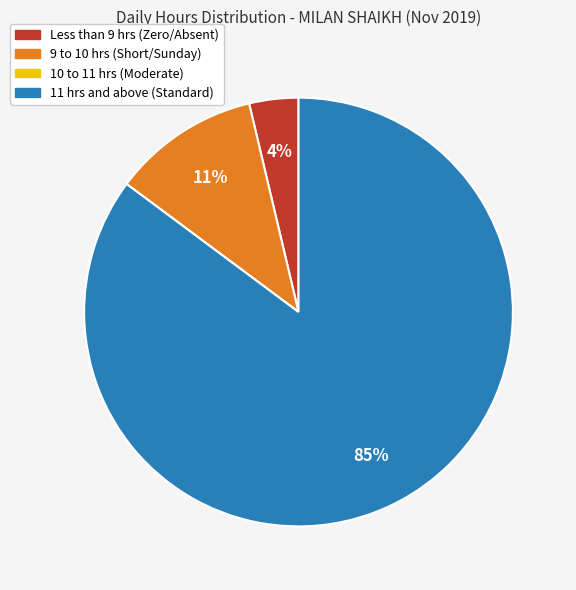

Does any single category account for the majority?

Yes